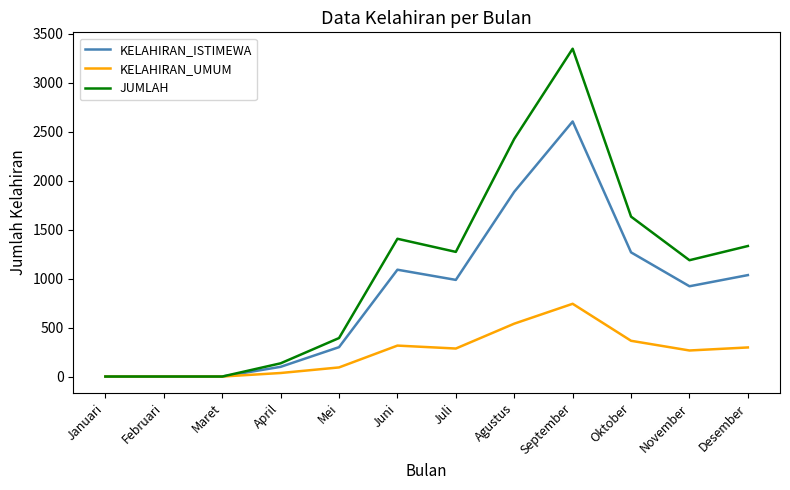

What is the spread (max minus min) of values at September?

2605